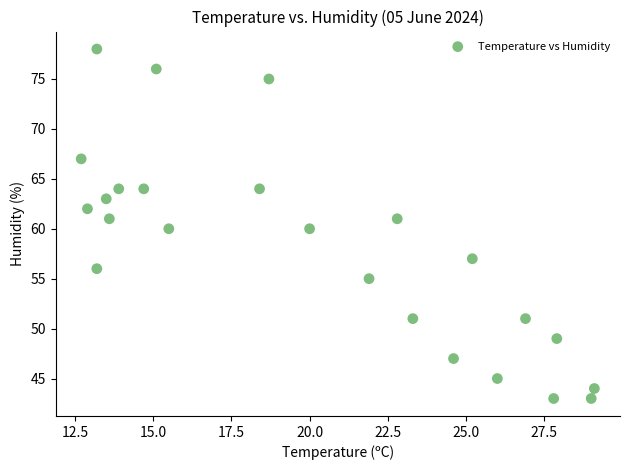

What is the range of Y values (max minus min)?

35